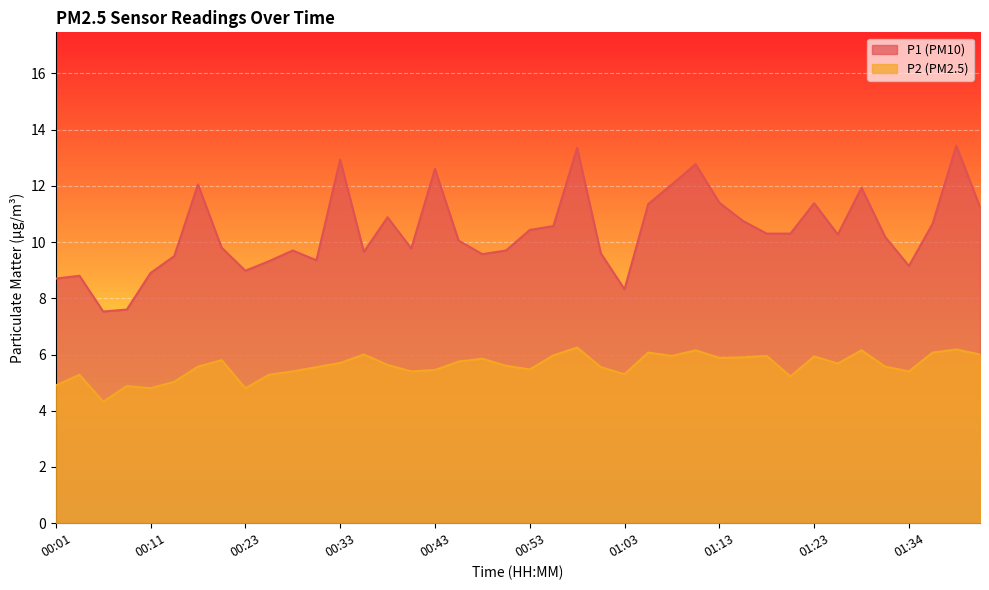

True or false: P1 and P2 cross at least once.

False